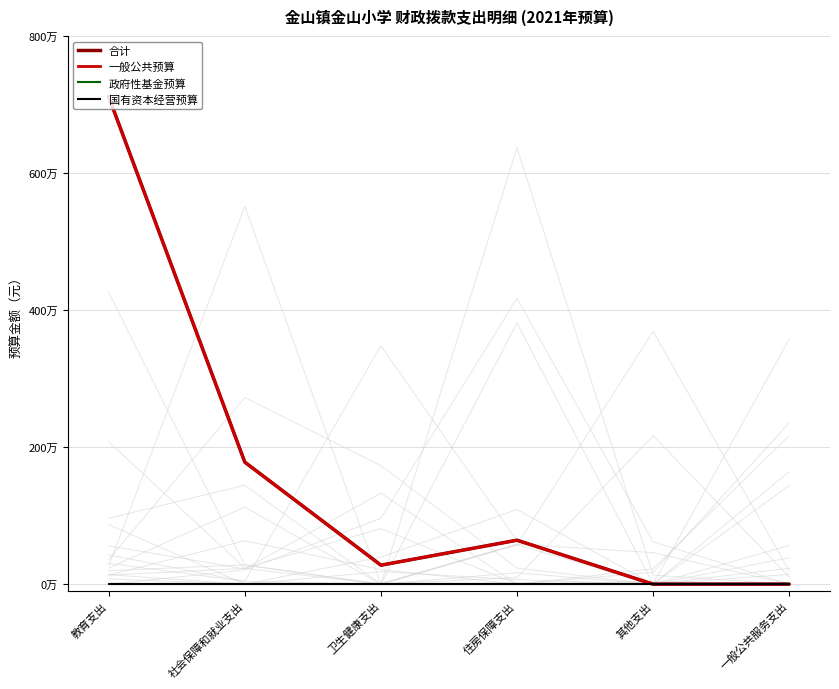

True or false: 合计 has more than 2 points higher than both neighbors.

False